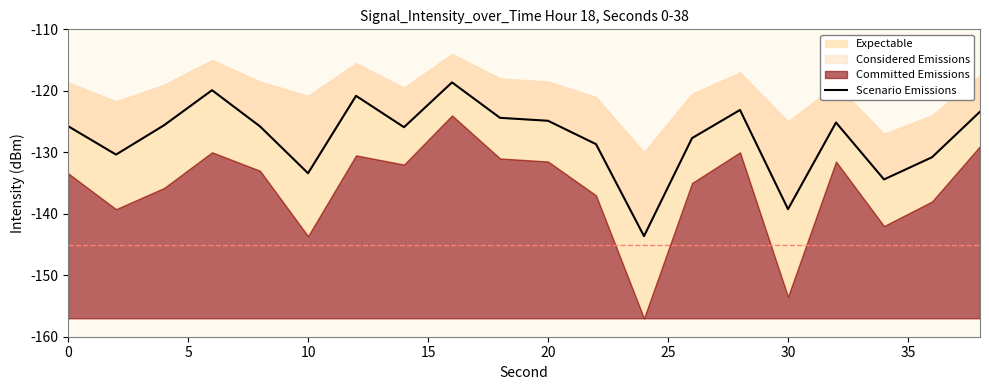

What value does the data have at 35?

-125.9